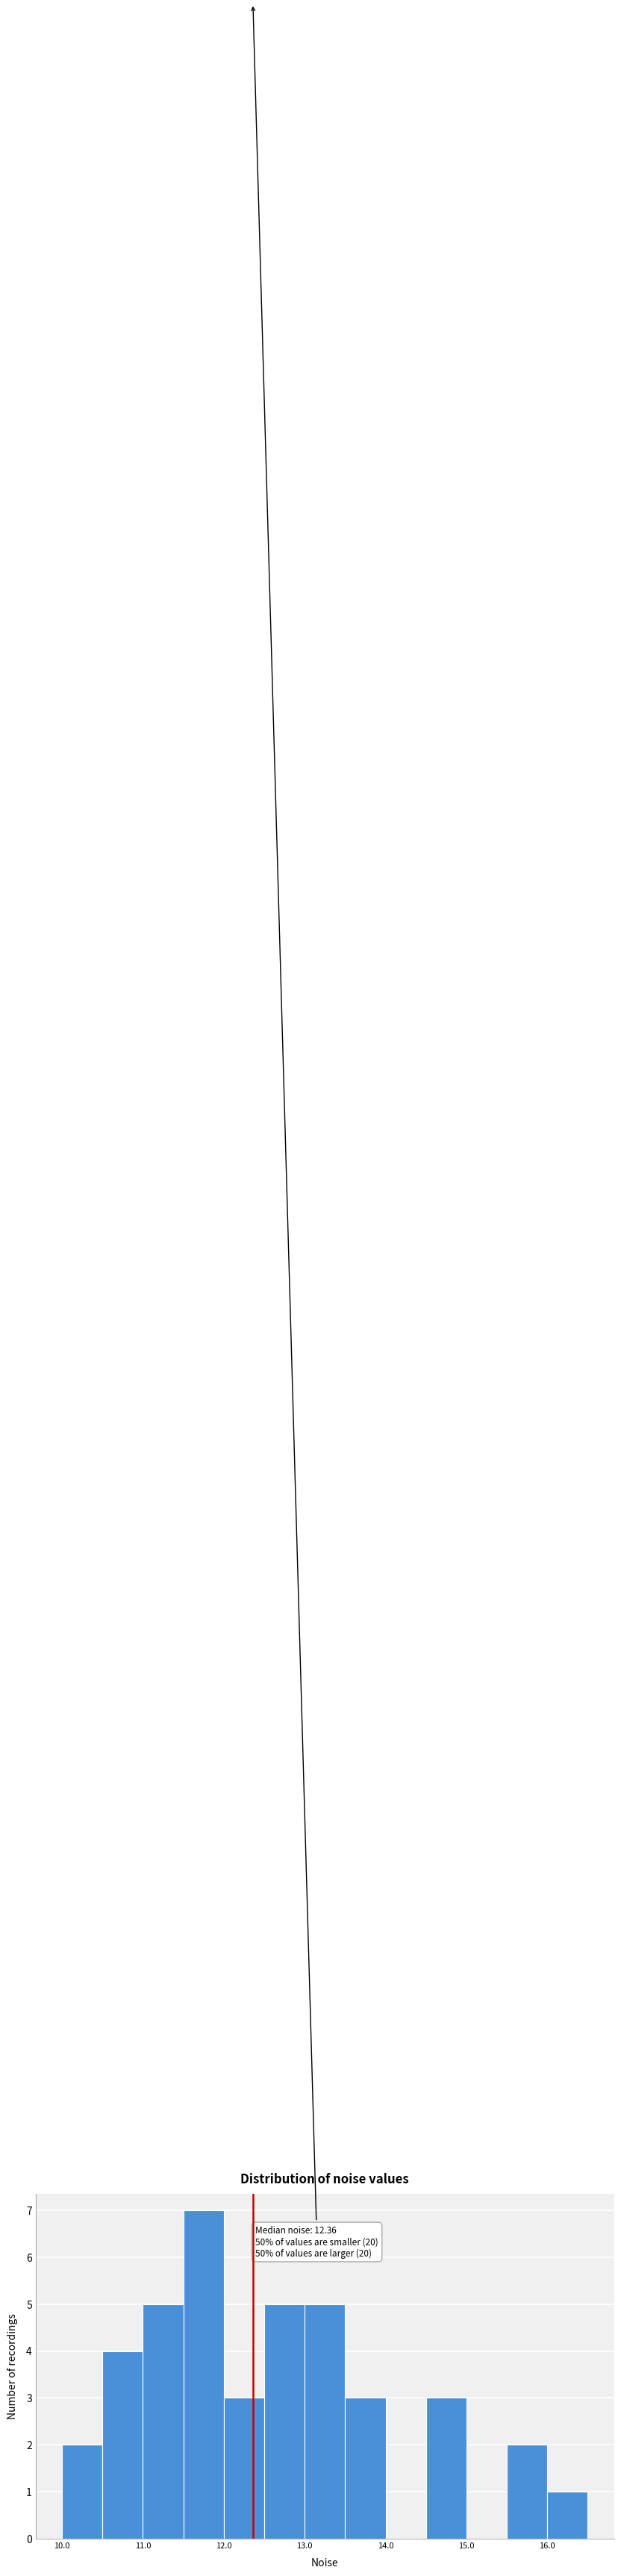

Which range on the x-axis has the tallest bar?

11.5 to 12.0